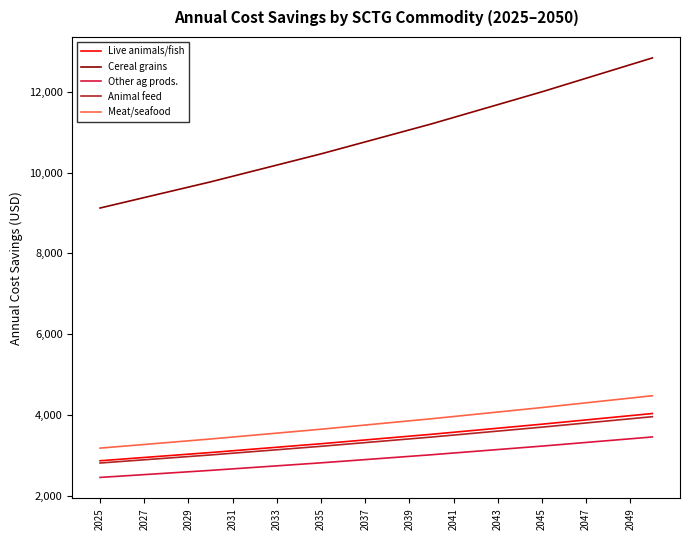

Which series has the largest total across all categories?

Cereal grains